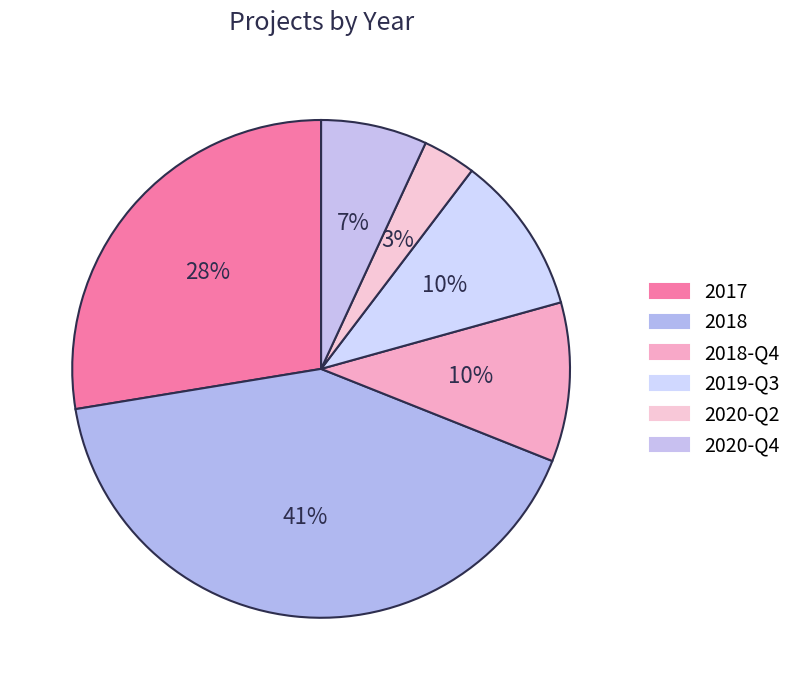

Which slice is the largest?

2018